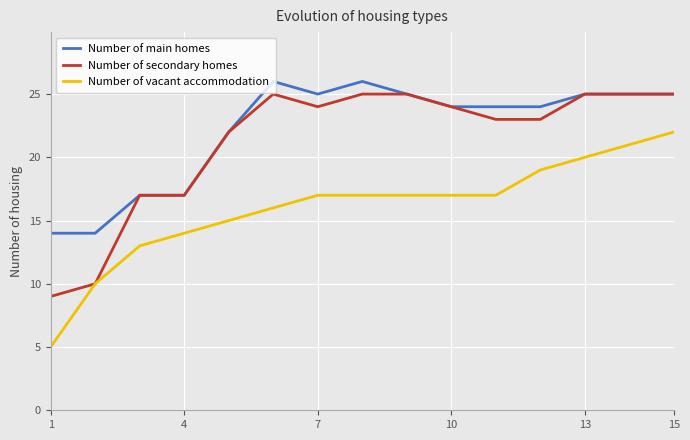

Does the chart display data point markers on the line(s)?

No